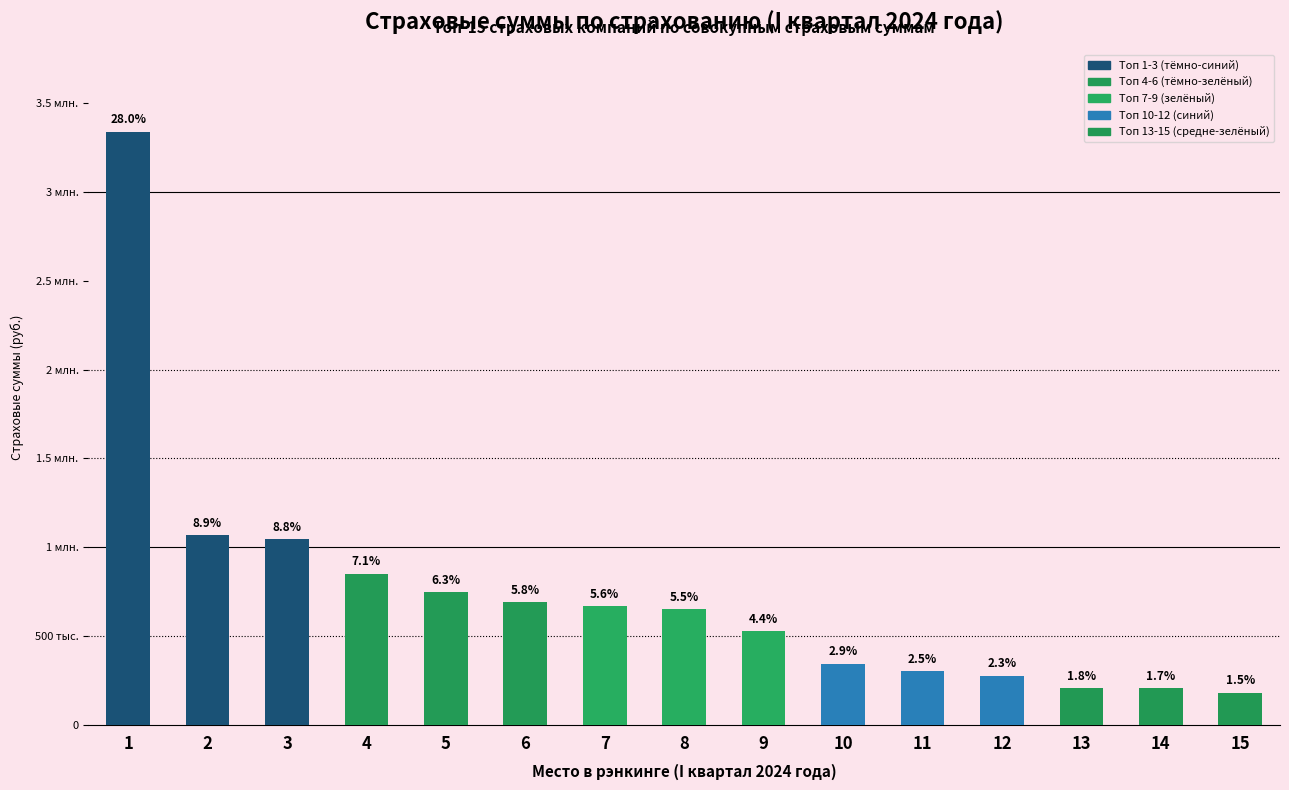

Reading left to right, list all the values displayed in this chart.

1=3339540.6	2=1067047.2	3=1045021.2	4=851067.3	5=748820.8	6=691427.2	7=669013.8	8=651392.0	9=527858.8	10=343926.7	11=302538.1	12=276630.1	13=208492.3	14=205708.6	15=181739.1